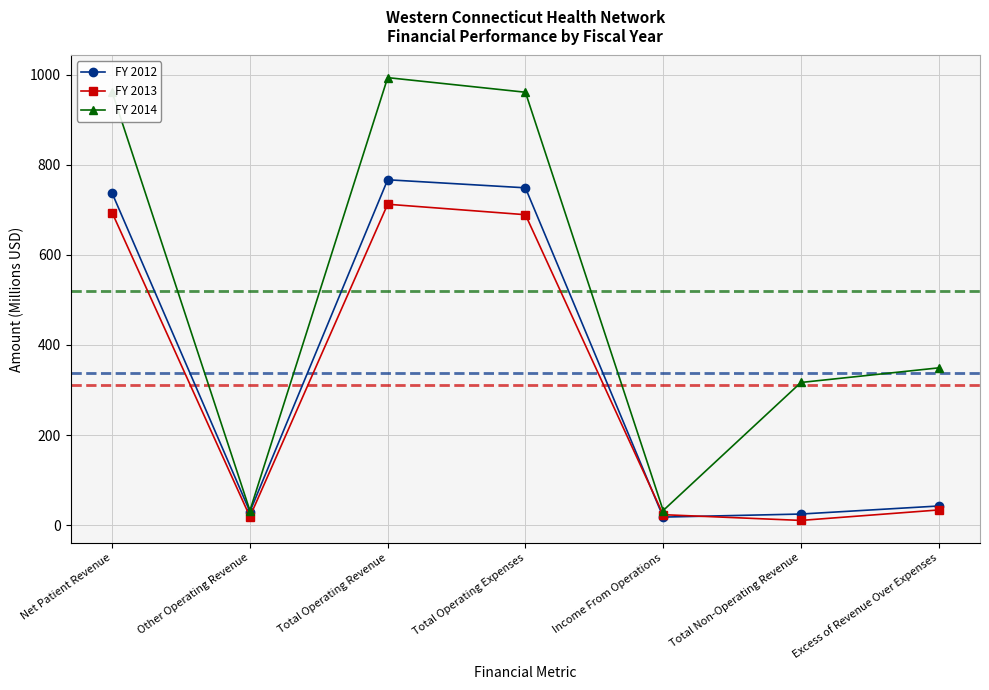

Which series has the widest spread of values?

FY 2014